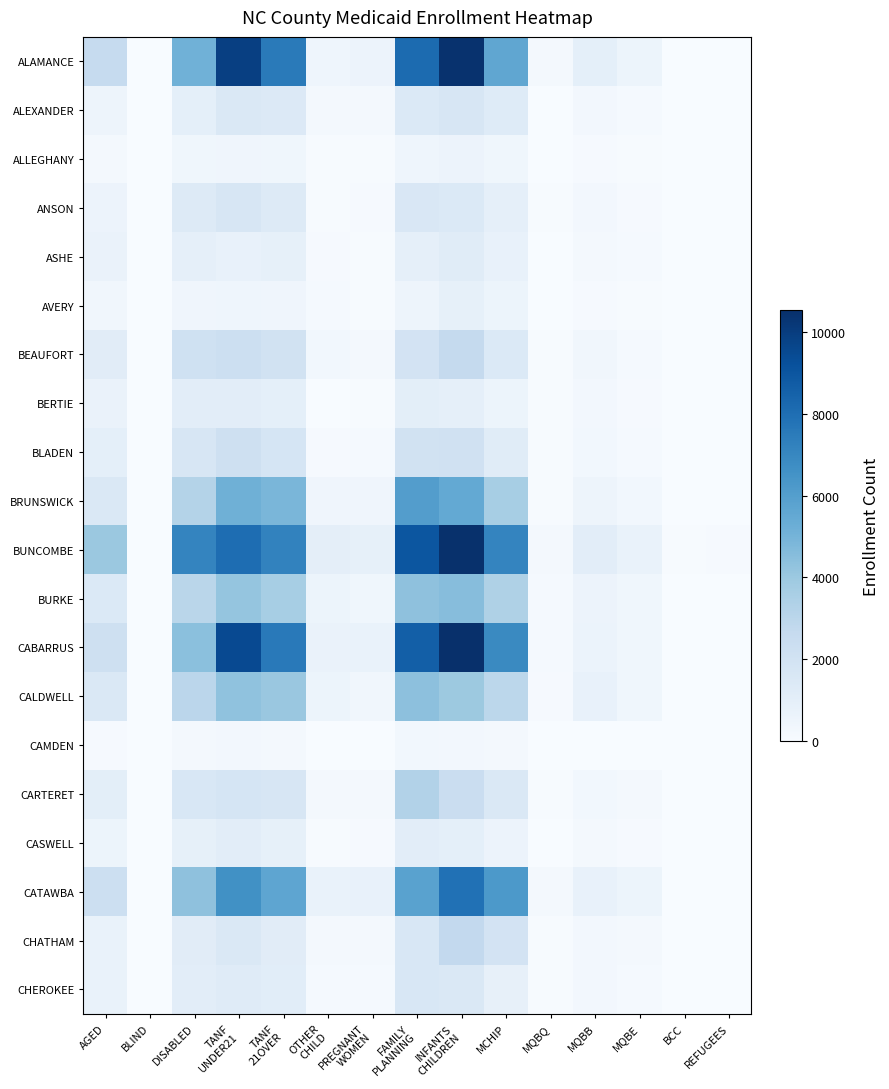

Count the number of data series in this chart.

20